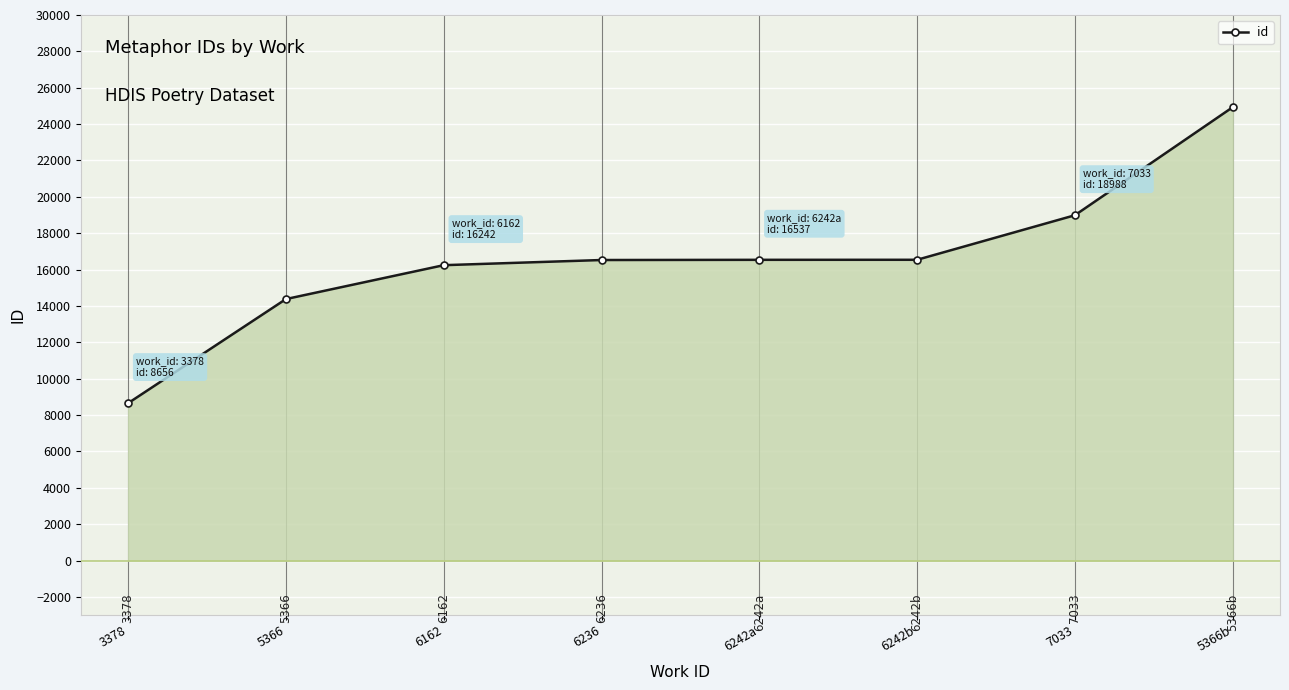

List the labels in order of value, largest first.

5366b, 7033, 6242b, 6242a, 6236, 6162, 5366, 3378